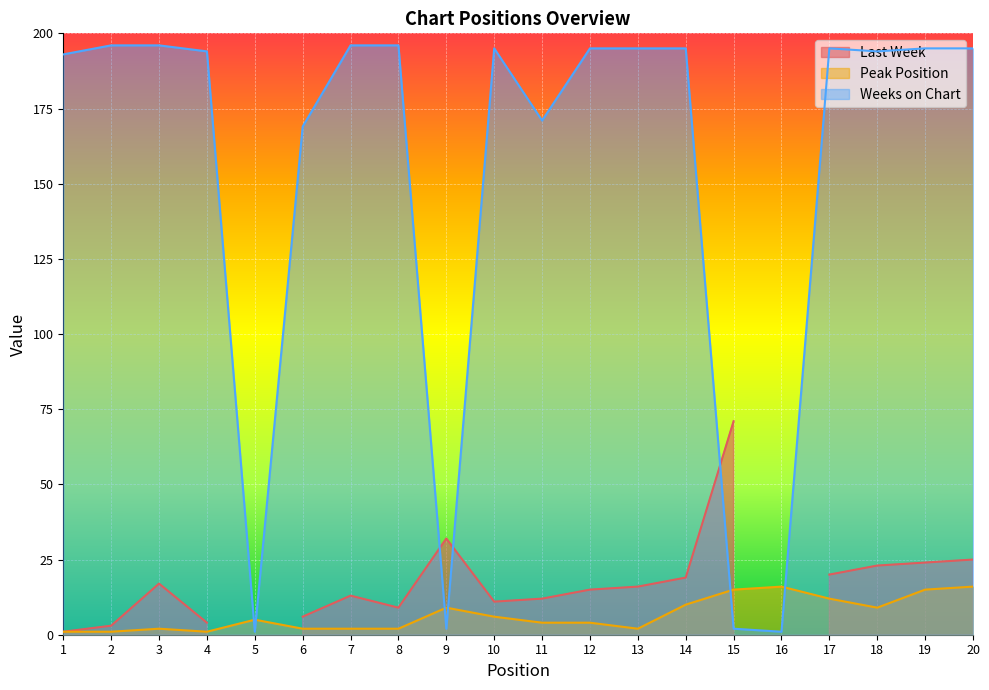

Read the Weeks on Chart value at 19.

195